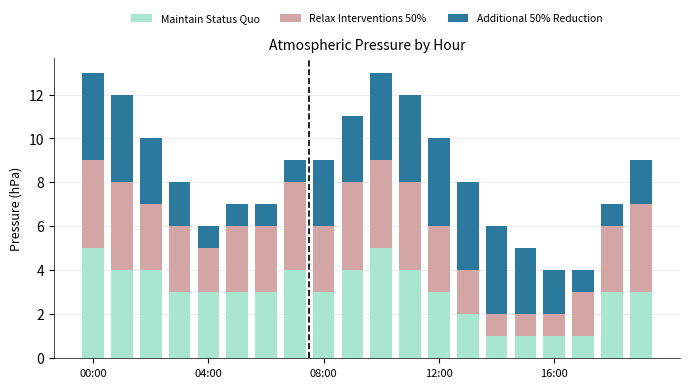

What is the sum of all Maintain Status Quo values?

60